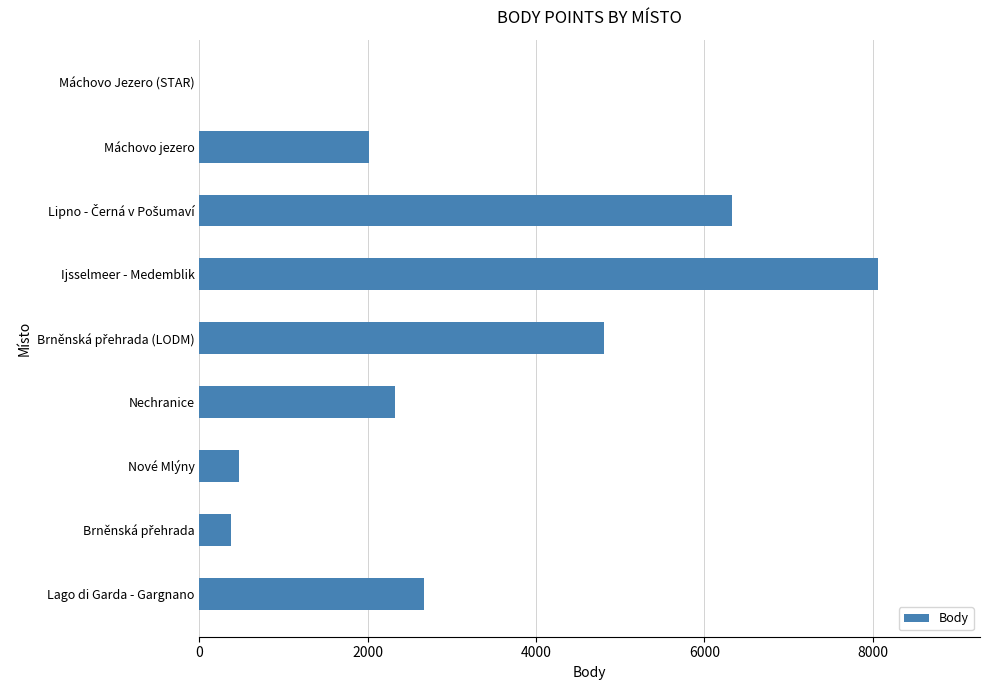

What is the change in value from Nové Mlýny to Ijsselmeer - Medemblik?

+7598